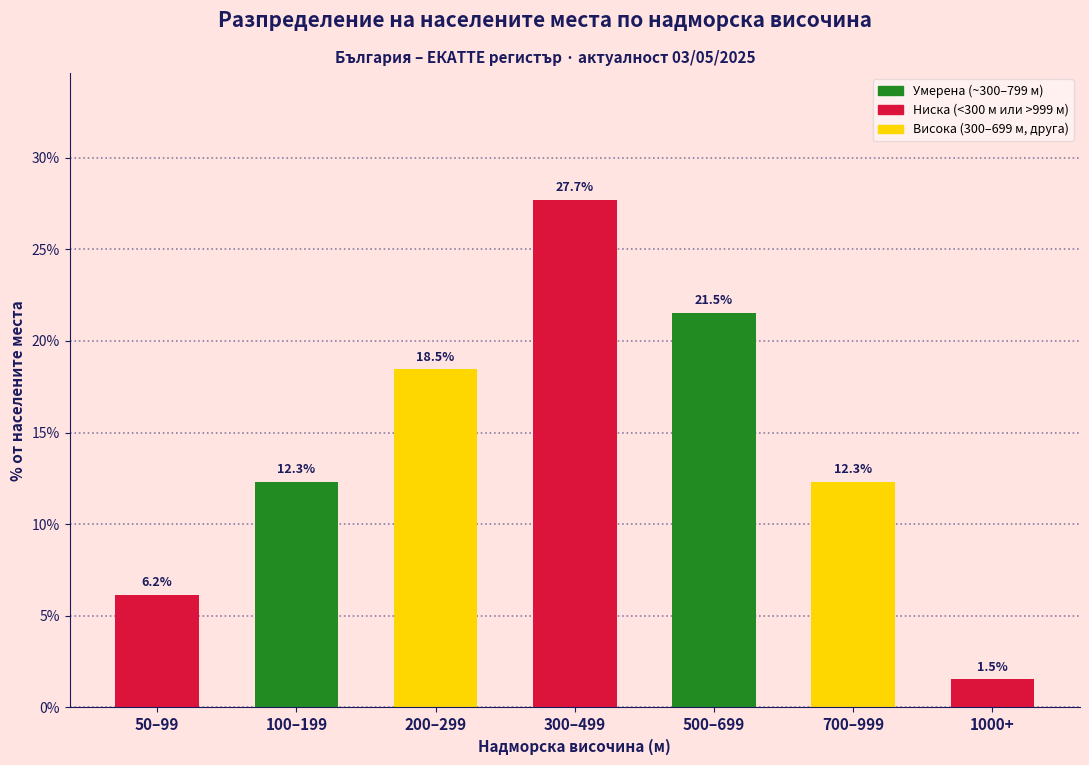

Reading left to right, what are all the values shown in this chart?

6.2	12.3	18.5	27.7	21.5	12.3	1.5